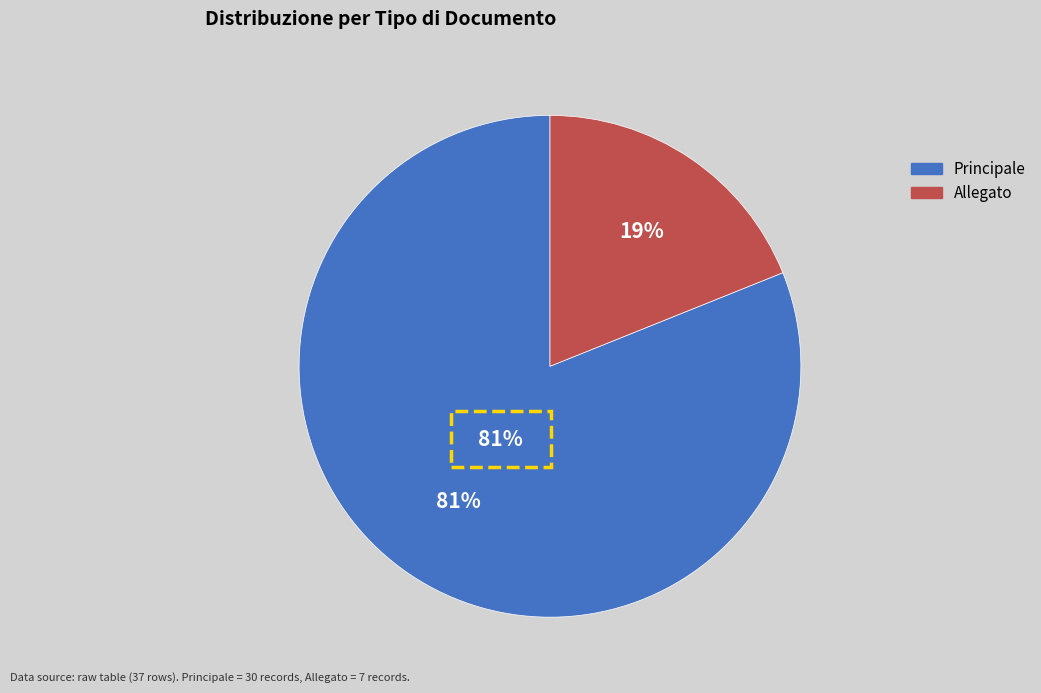

True or false: Allegato accounts for 10% of the total.

False